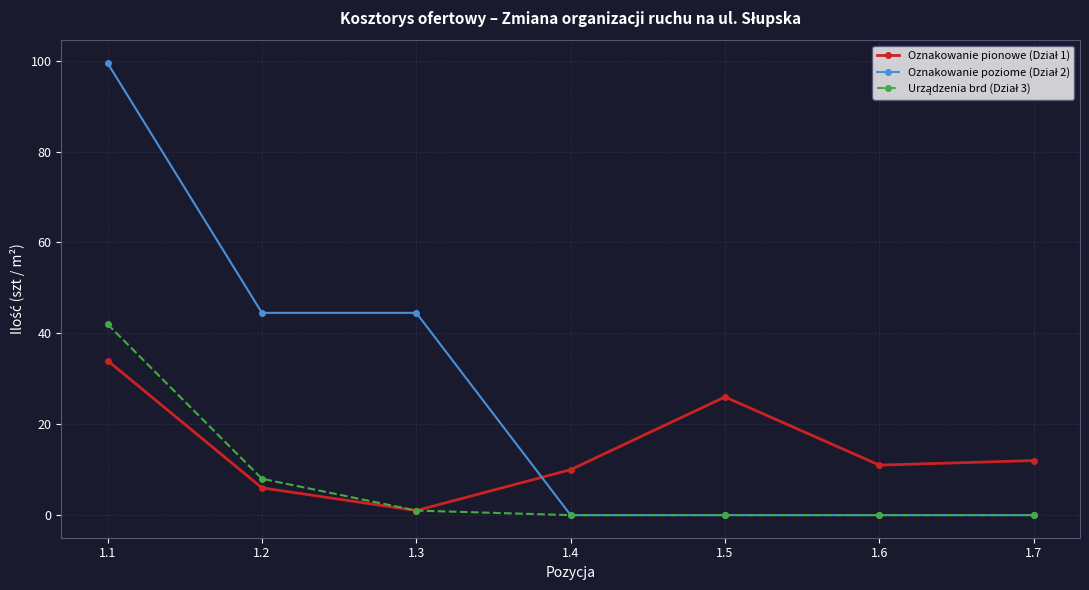

What is the greatest value displayed?

99.5